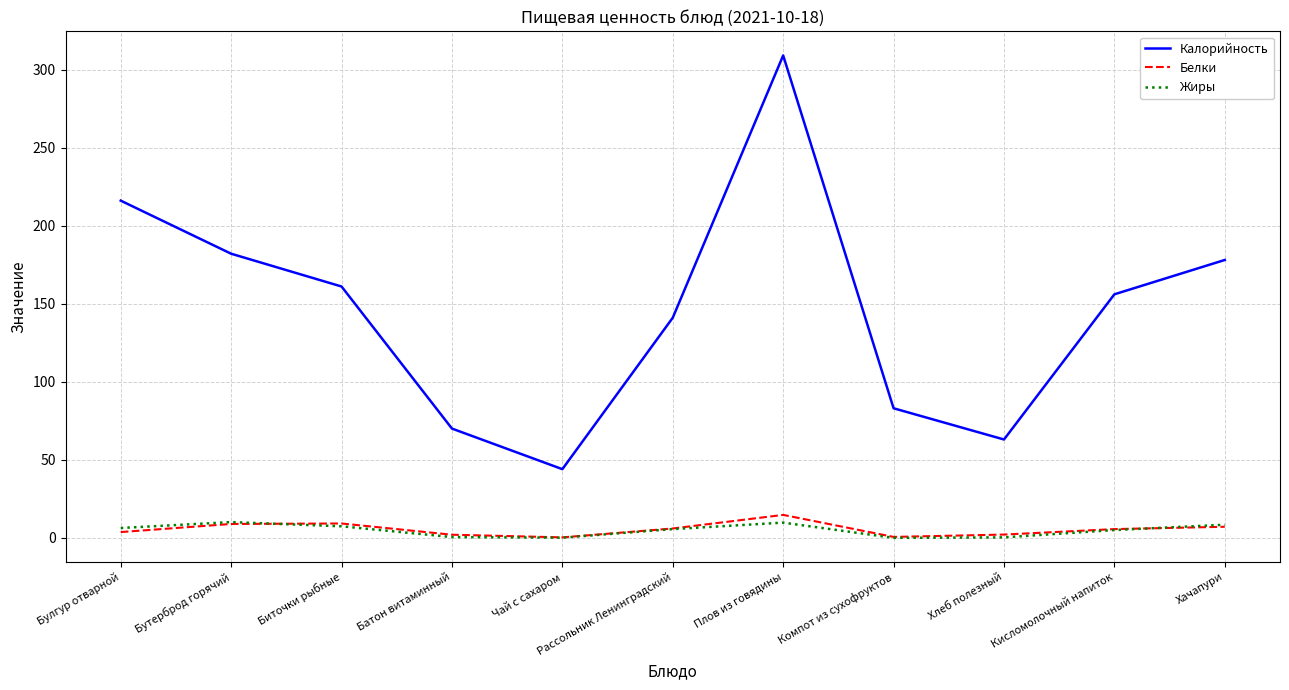

Read the Белки value at Бутерброд горячий.

8.9